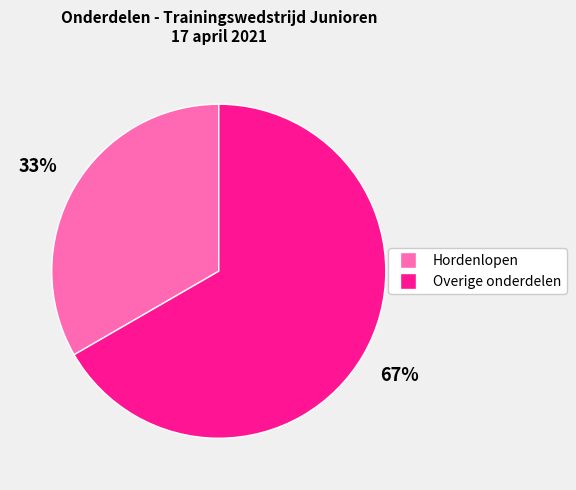

Does any single category account for the majority?

Yes